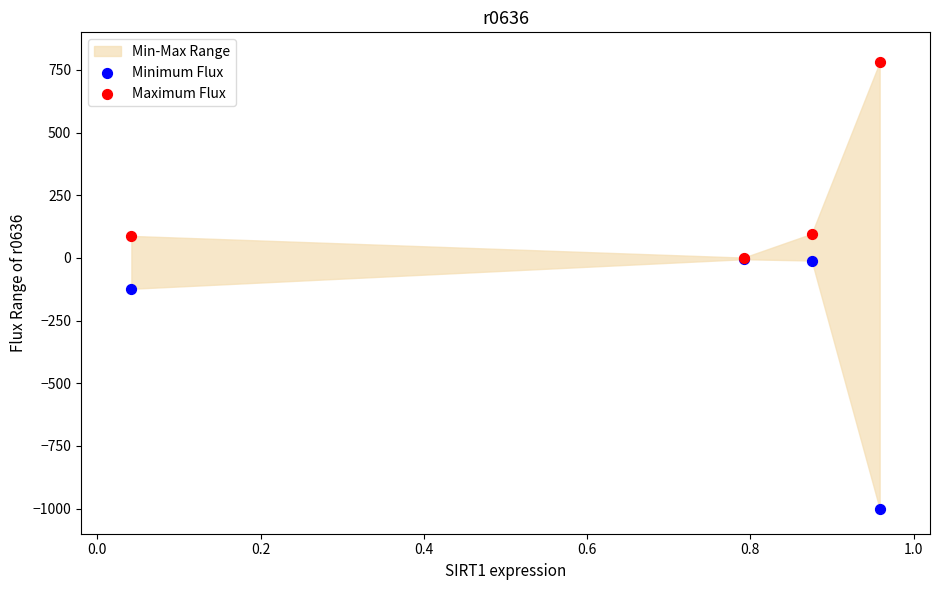

In the Minimum Flux series, what Y value is closest to -502?

-122.9